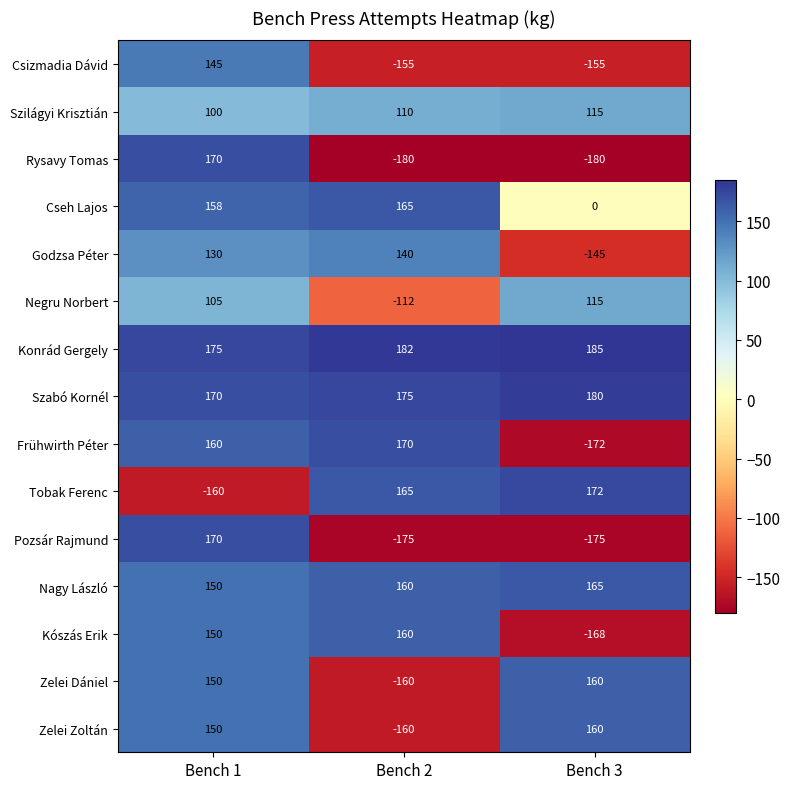

How many series are shown in this chart?

15